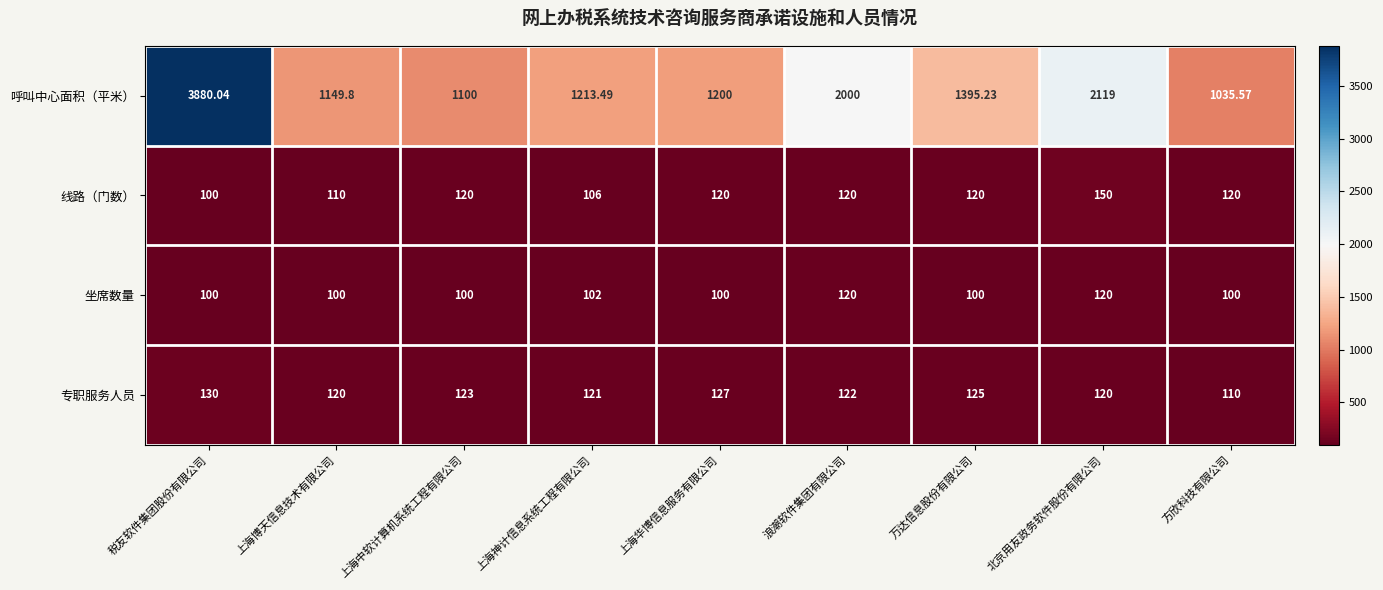

At 上海神计信息系统工程有限公司, list the series in order from smallest to largest.

坐席数量, 线路（门数）, 专职服务人员, 呼叫中心面积（平米）